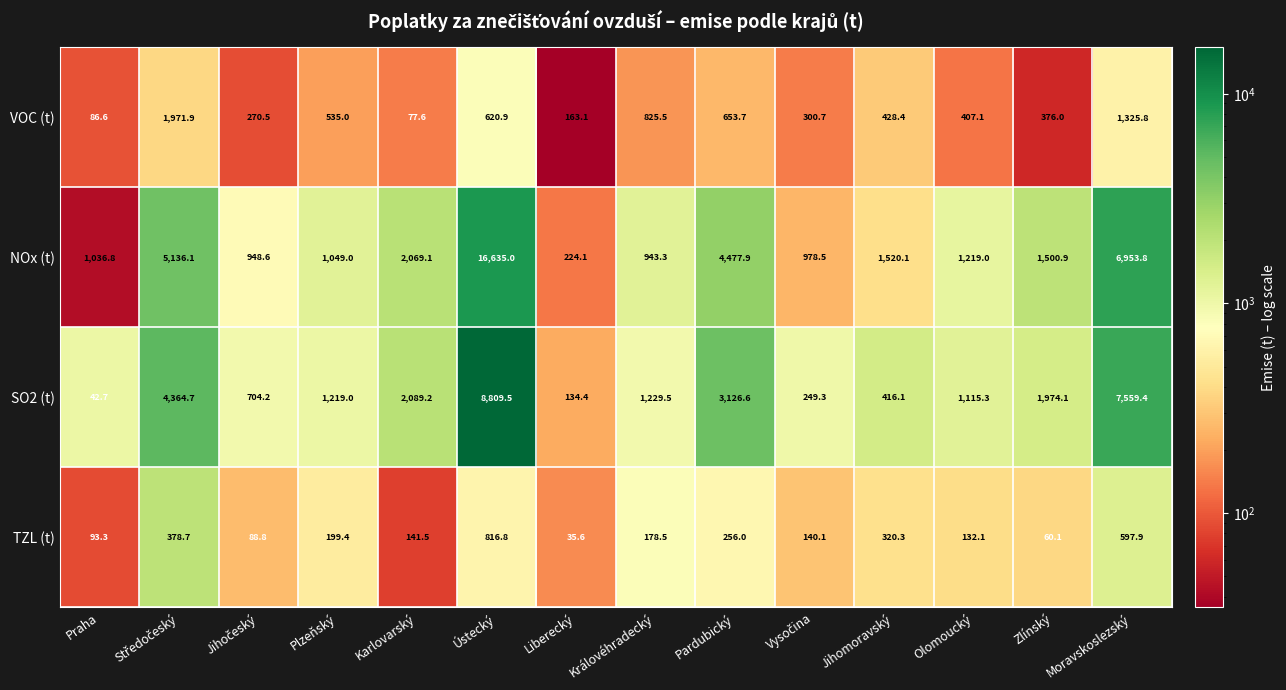

What is the sum of all SO2 (t) values?

33034.0